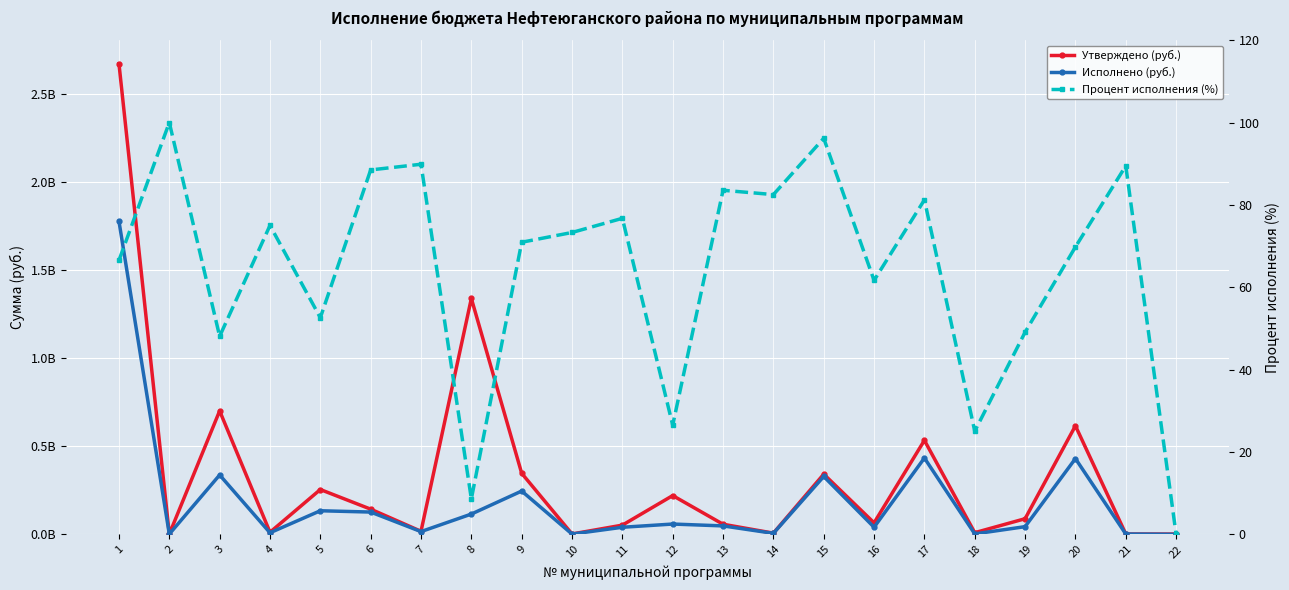

Rank the categories by Исполнено (руб.) value from highest to lowest.

1, 17, 20, 3, 15, 9, 5, 6, 8, 12, 13, 19, 16, 11, 7, 4, 14, 18, 21, 10, 2, 22